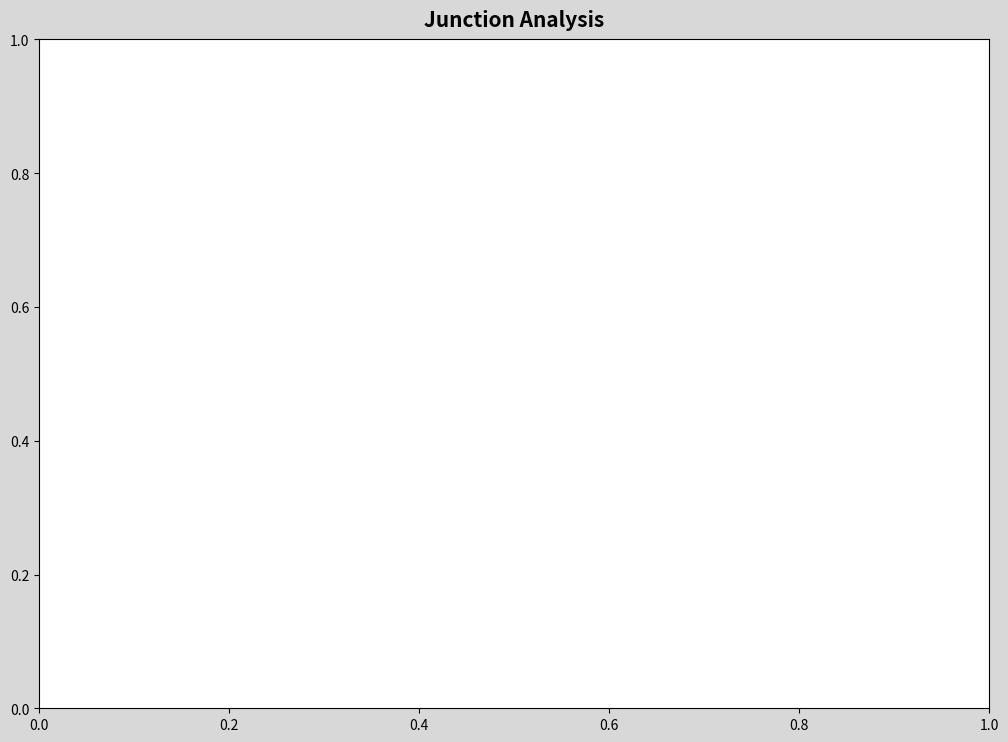

To the nearest percent, what is the combined percentage of 4320 and 7173?

57%